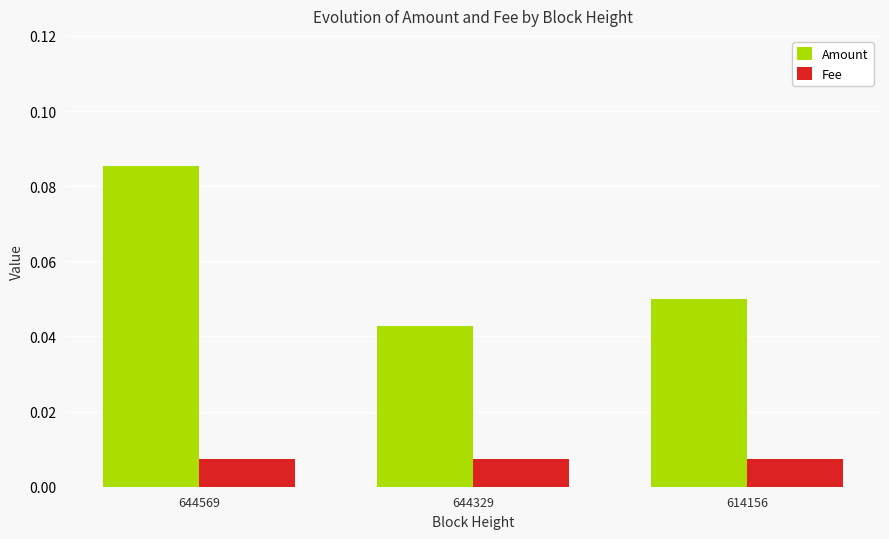

What are all the series names shown in the legend?

Amount, Fee